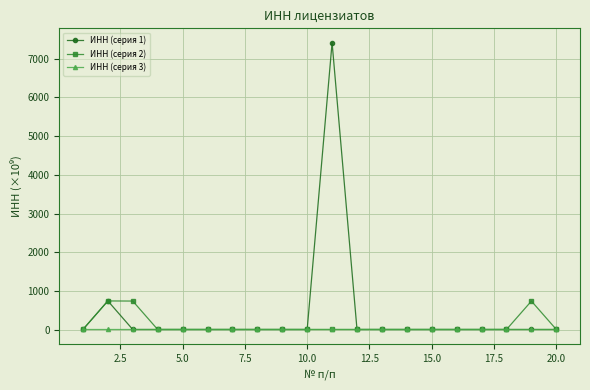

Which series has the largest range (max minus min)?

ИНН (серия 1)